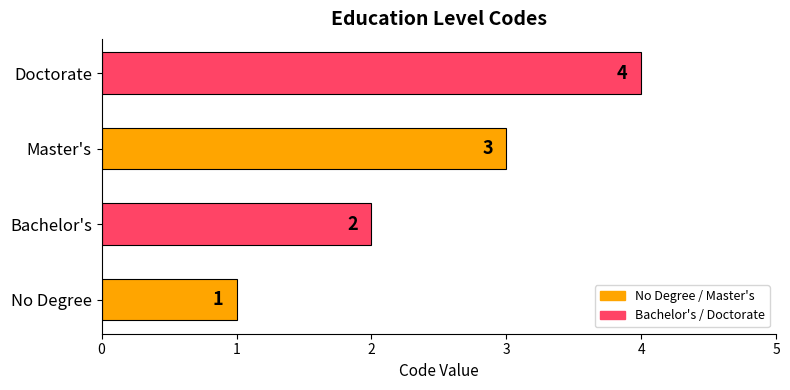

Count the number of categories in the chart.

4